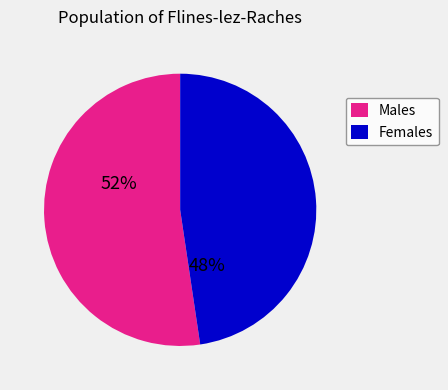

Is there a majority slice in this chart?

Yes